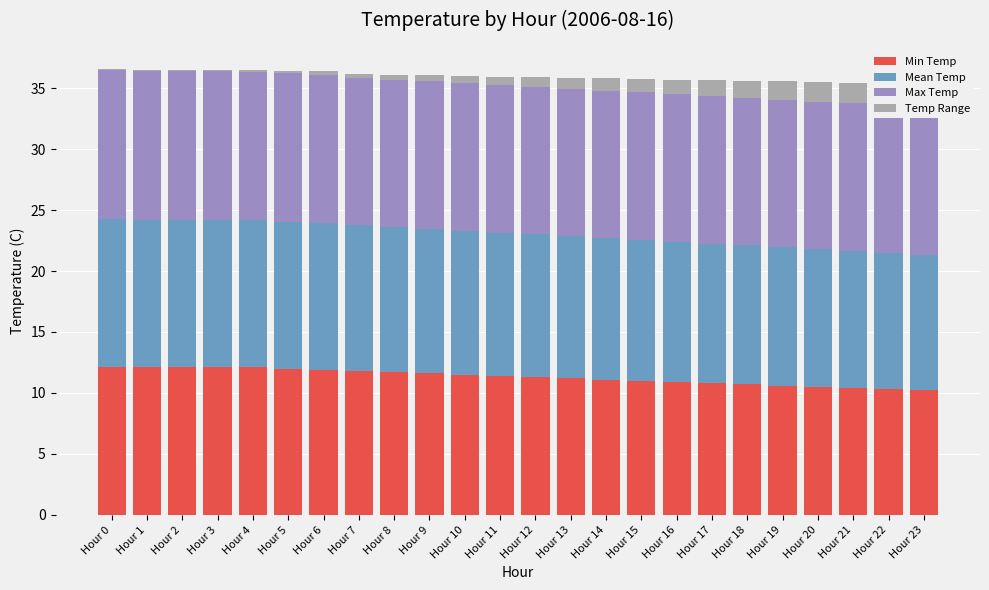

List the labels in order of Max Temp value, smallest first.

Hour 7, Hour 8, Hour 9, Hour 10, Hour 11, Hour 12, Hour 13, Hour 14, Hour 15, Hour 16, Hour 17, Hour 18, Hour 19, Hour 20, Hour 21, Hour 22, Hour 23, Hour 0, Hour 1, Hour 2, Hour 3, Hour 4, Hour 5, Hour 6